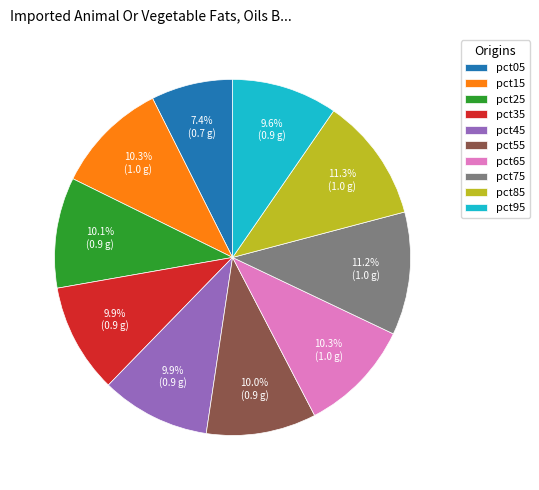

Is it true that pct65 is 3% of the pie?

False